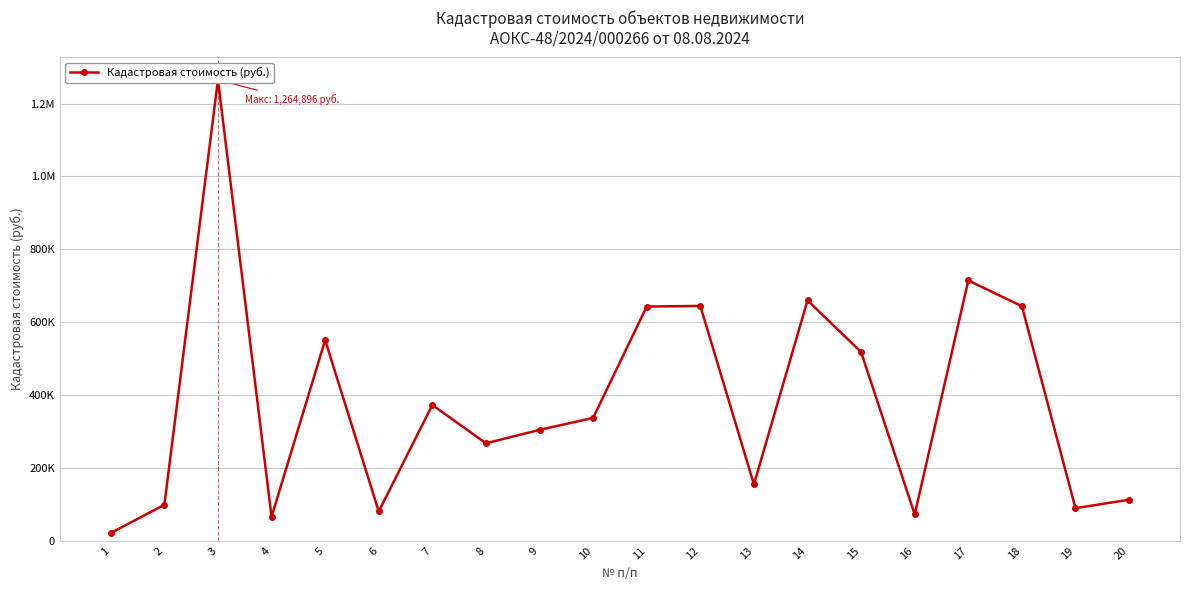

How many series are shown in this chart?

1